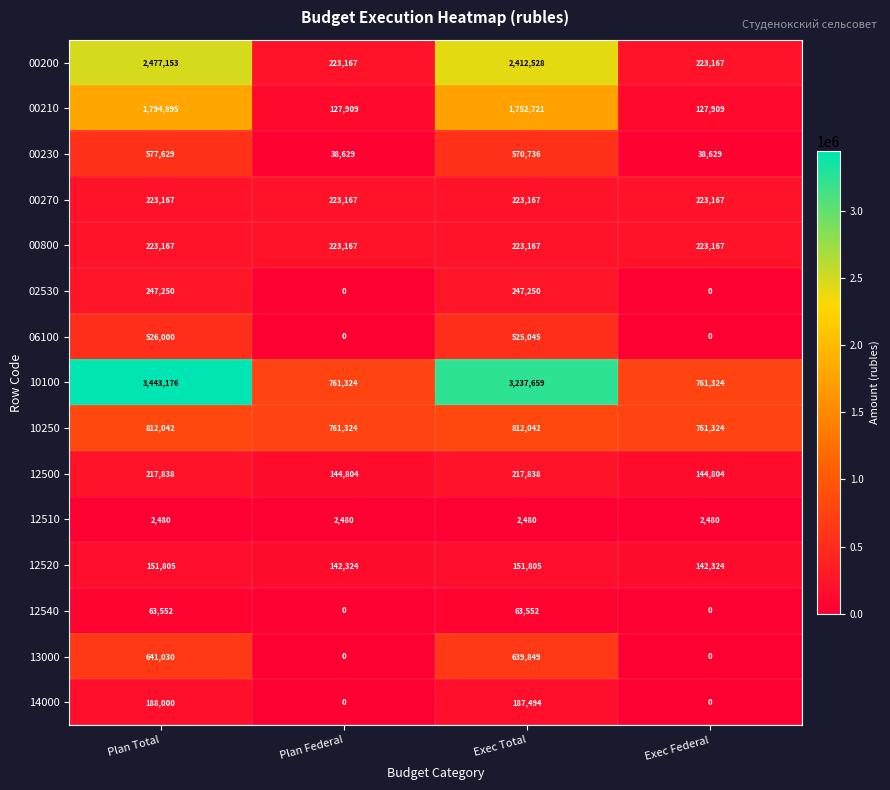

At how many categories does at least one series exceed 168438?

4